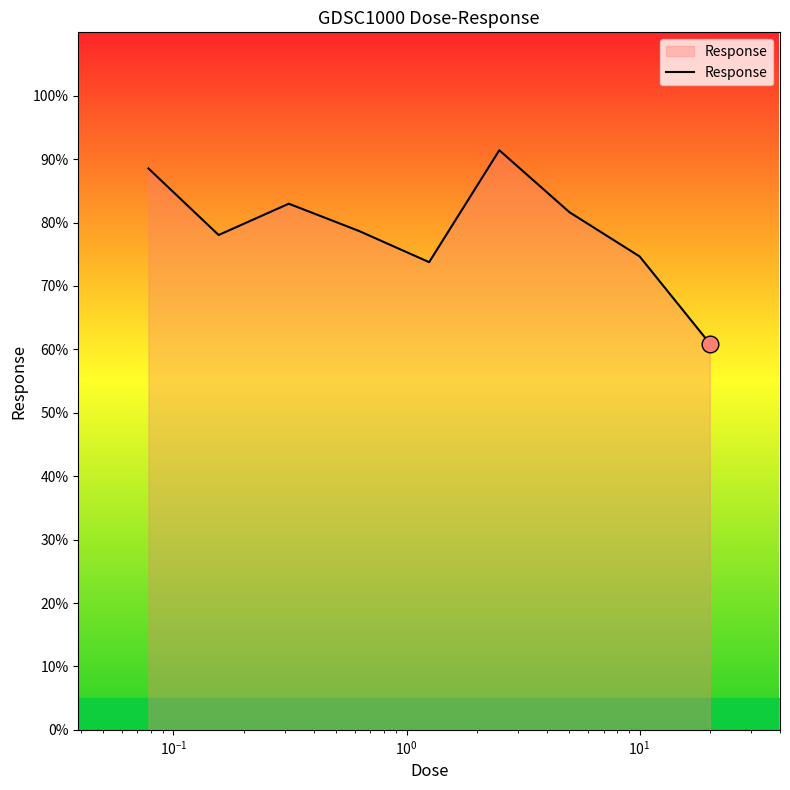

What is the maximum value shown in the chart?

91.4